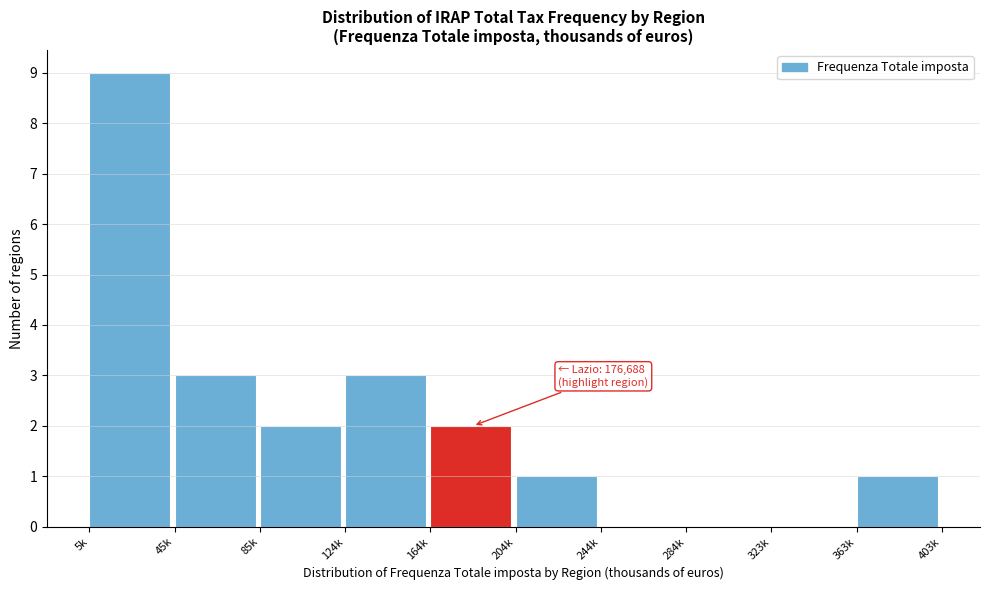

Reading left to right, extract all data points from this chart.

5k=9	45k=3	85k=2	124k=3	164k=2	204k=1	244k=0	284k=0	323k=0	363k=1